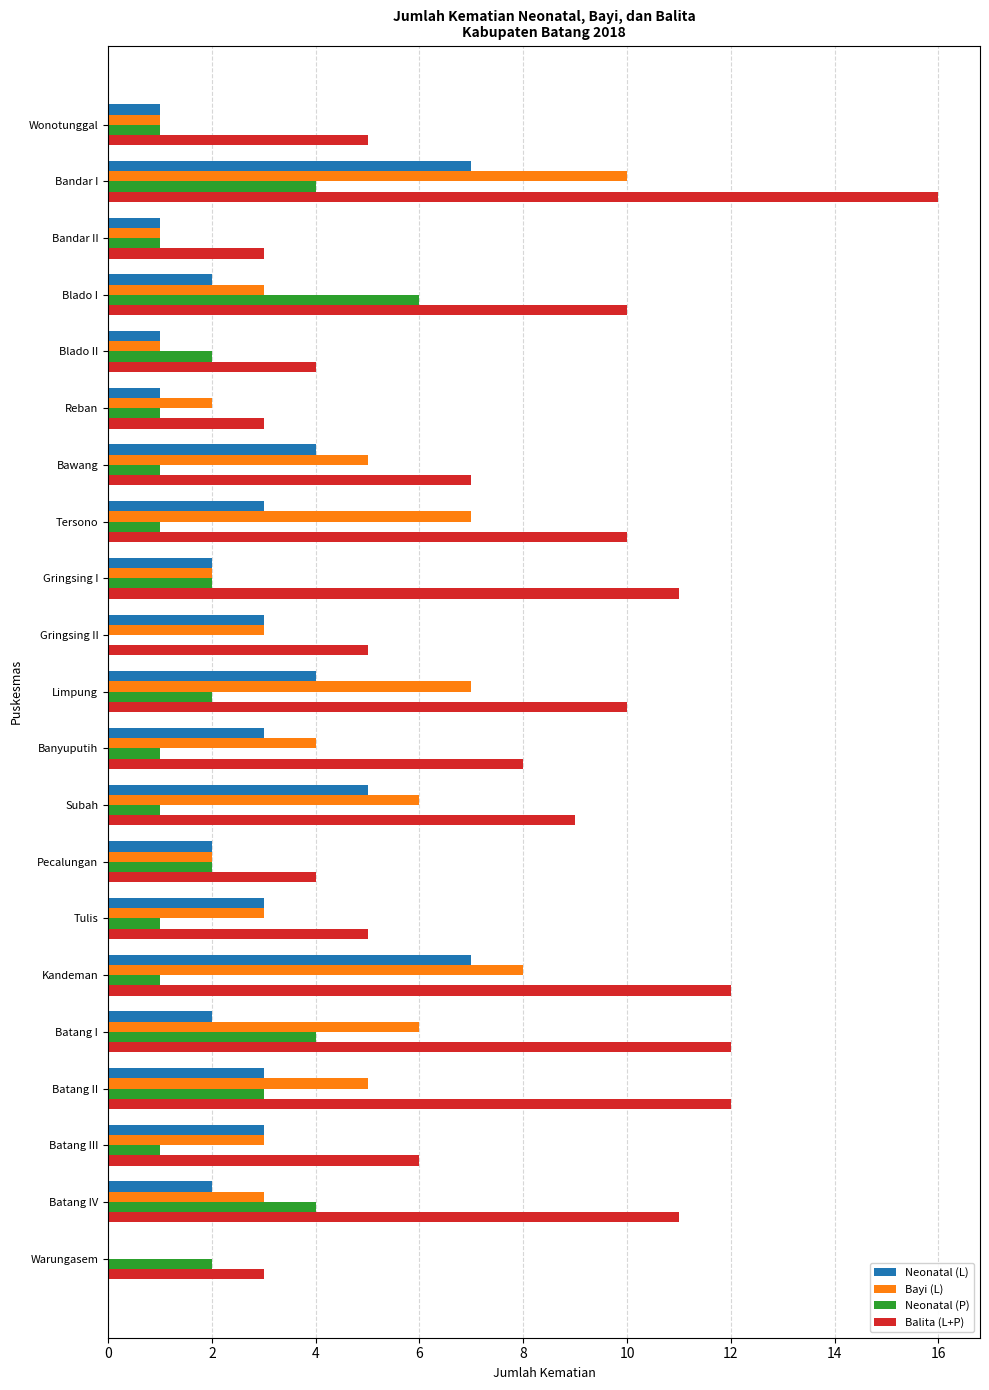

At which category is the sum across all series the highest?

Bandar I